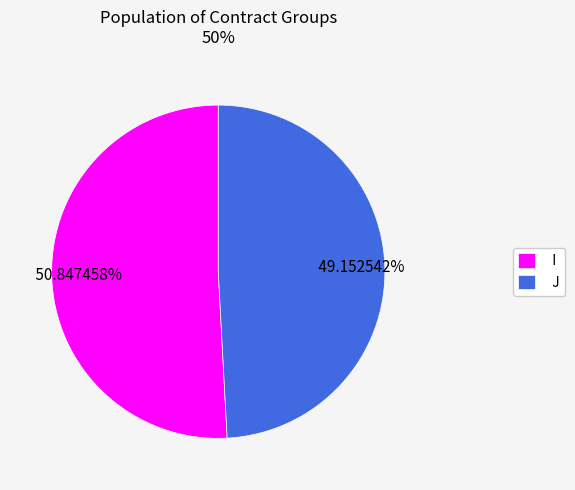

Which has a higher value, I or J?

I